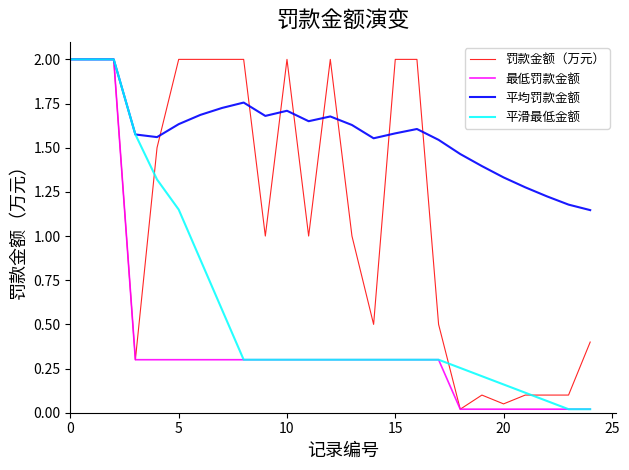

Rank the series by their average value, from highest to lowest.

平均罚款金额, 罚款金额（万元）, 平滑最低金额, 最低罚款金额